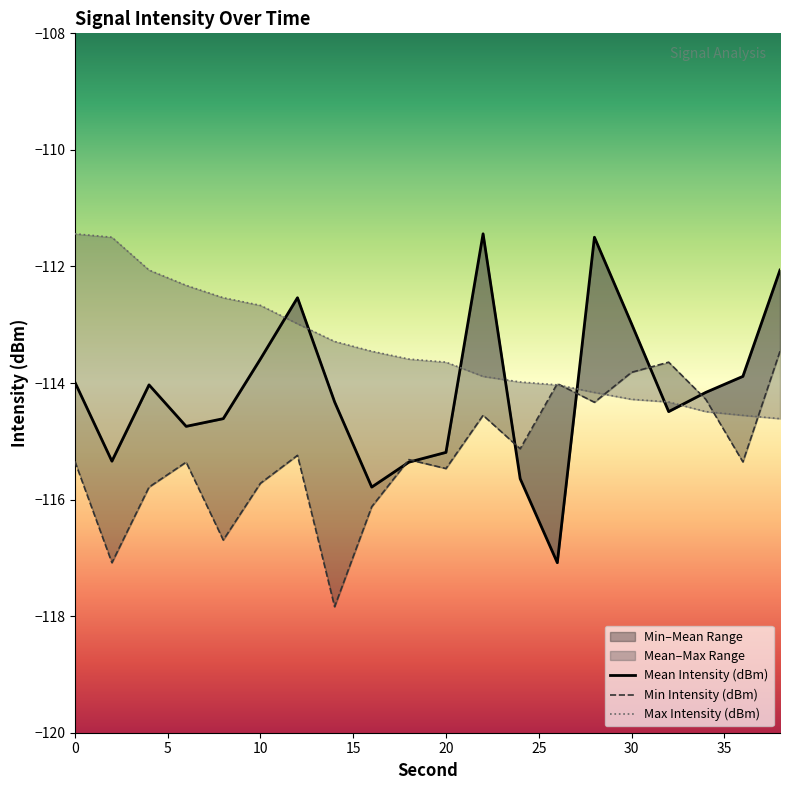

Is the value of Max Intensity (dBm) at 16 greater than the value of Min Intensity (dBm) at 32?

Yes